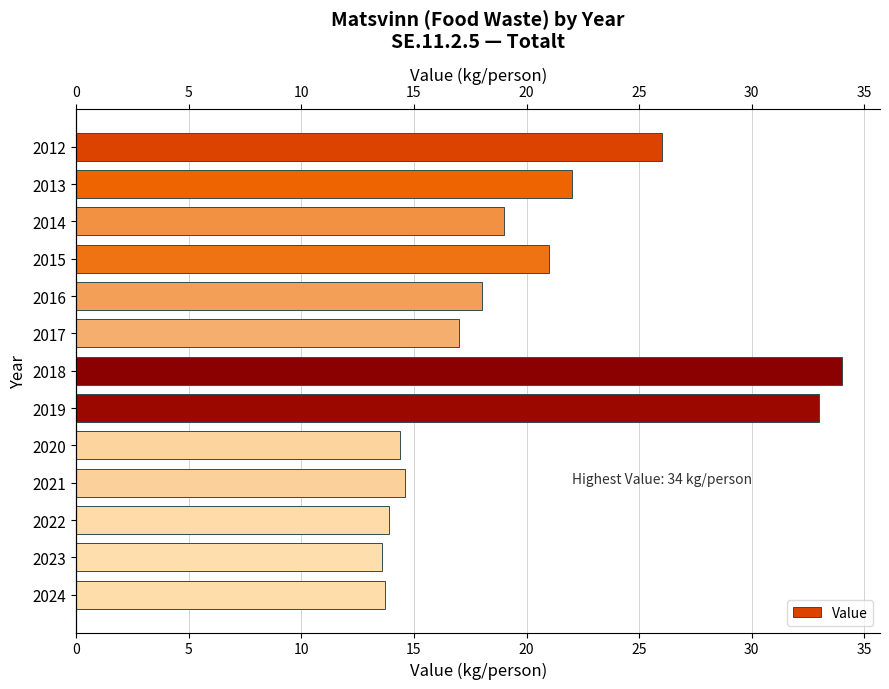

Reading left to right, what are all the values shown in this chart?

26.0	22.0	19.0	21.0	18.0	17.0	34.0	33.0	14.4	14.6	13.9	13.6	13.7